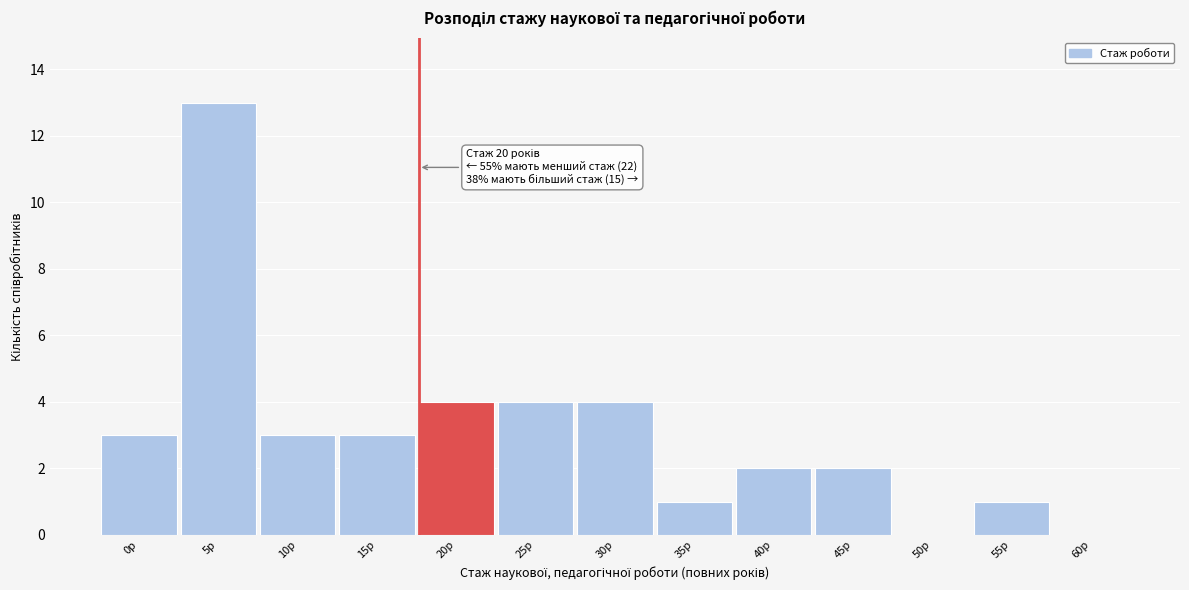

Reading left to right, extract all data points from this chart.

0р=3	5р=13	10р=3	15р=3	20р=4	25р=4	30р=4	35р=1	40р=2	45р=2	50р=0	55р=1	60р=0